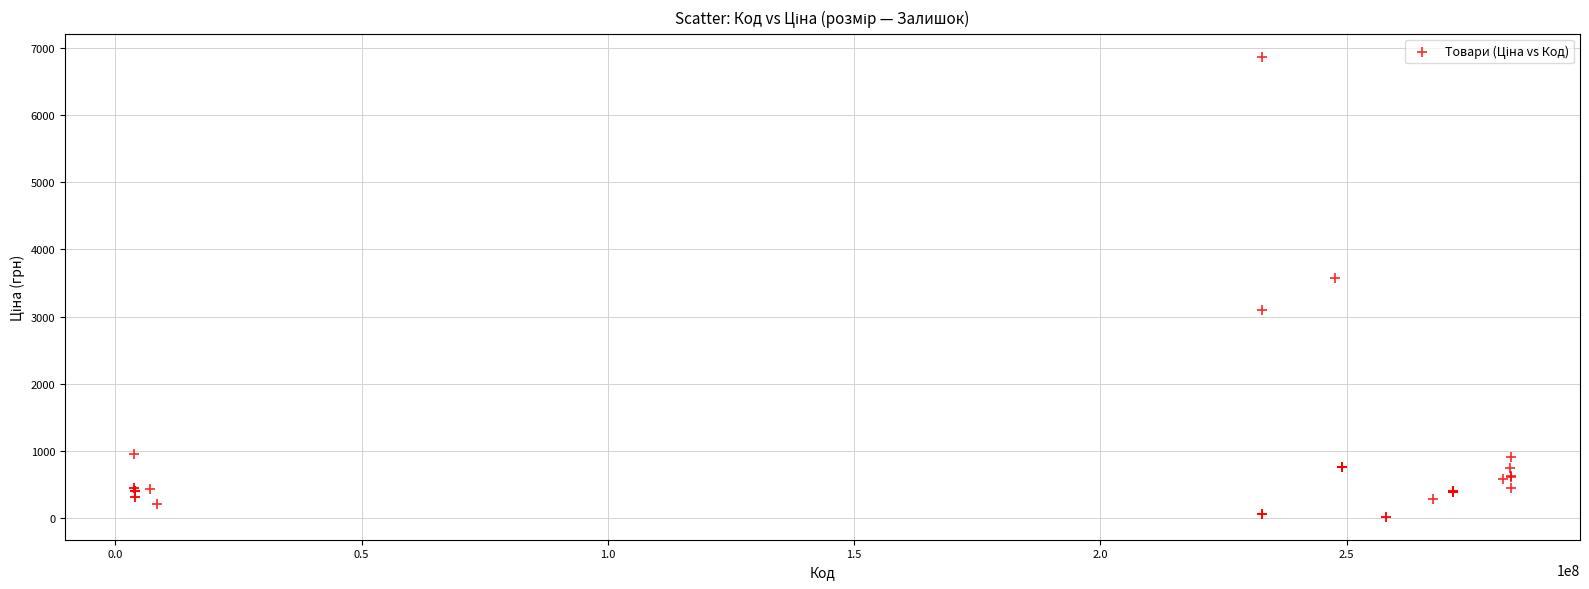

What Y value in the scatter plot is closest to 3442?

3569.6